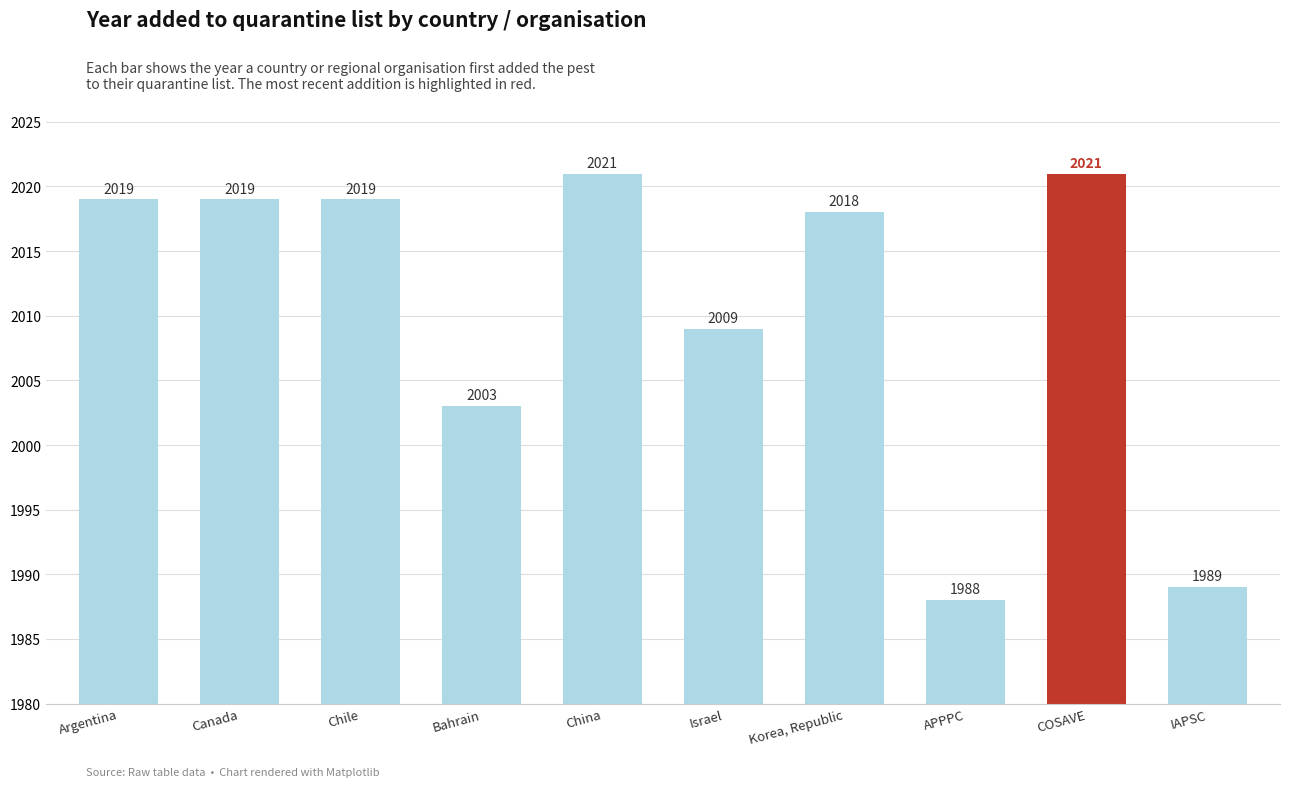

What is the minimum value shown in the chart?

1988